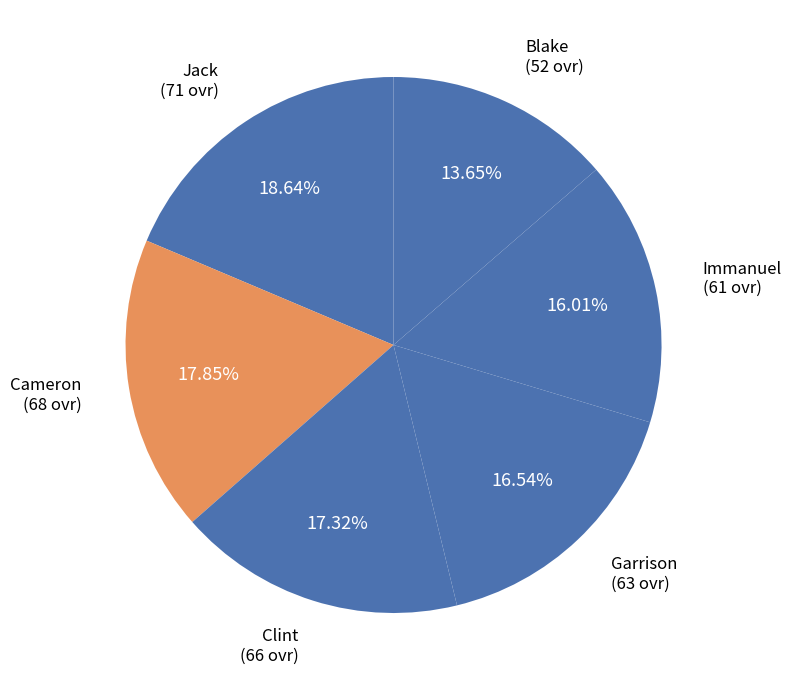

What percentage is the Jack slice, to the nearest percent?

19%